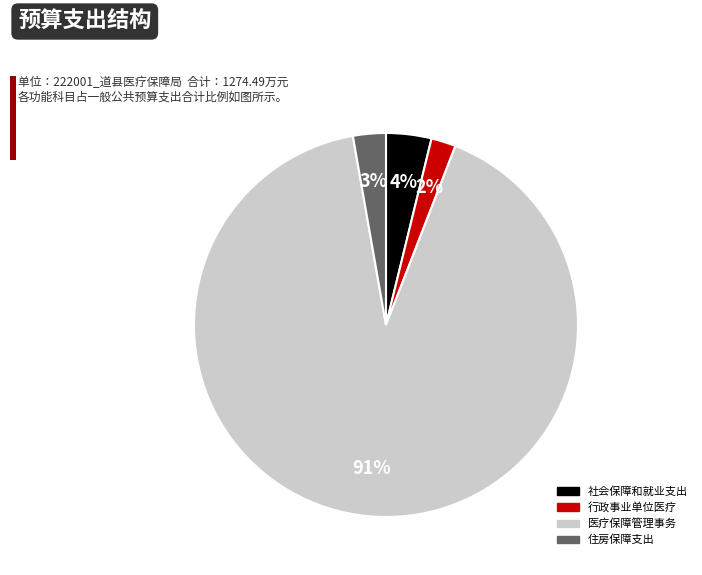

Is there a majority slice in this chart?

Yes